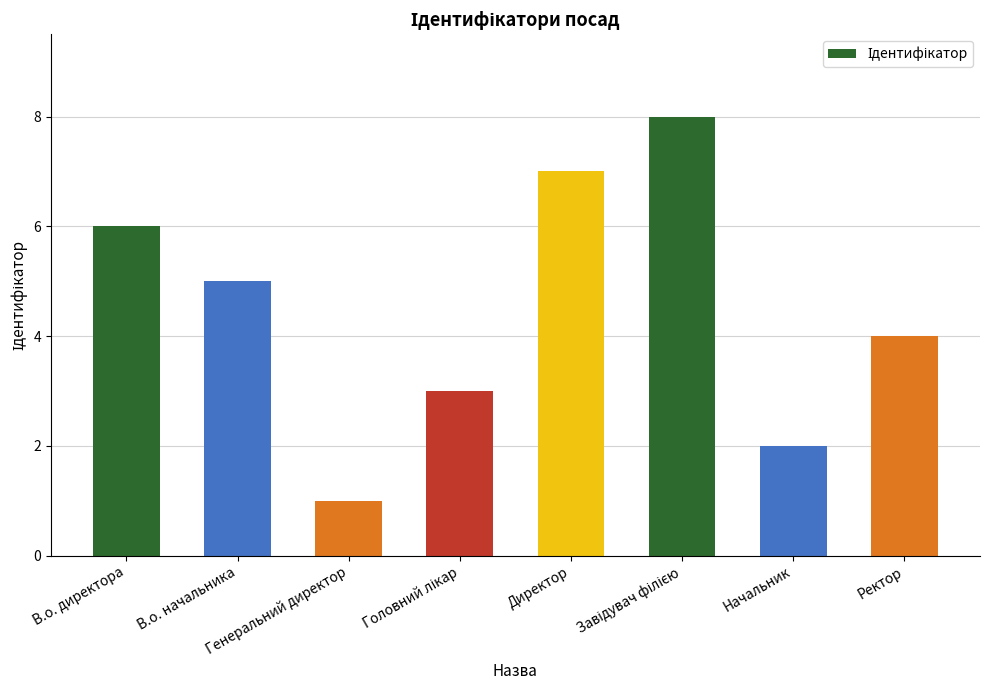

What is the difference between the values at Начальник and Генеральний директор?

1